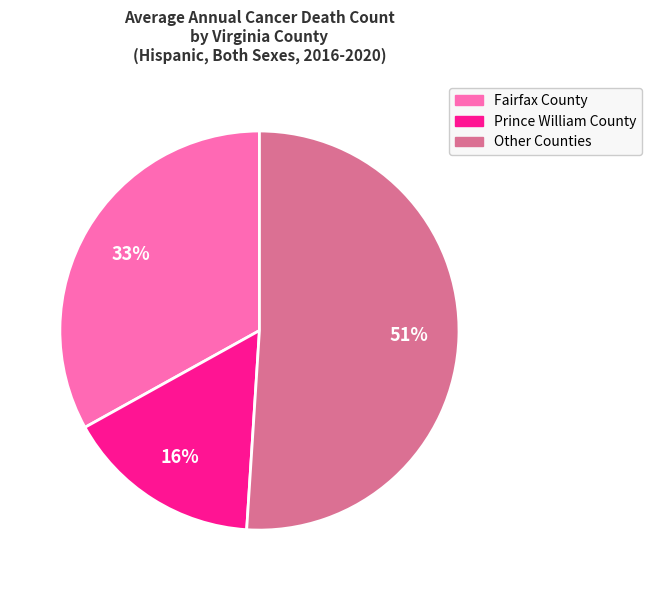

To the nearest percent, what is the average slice percentage?

33%